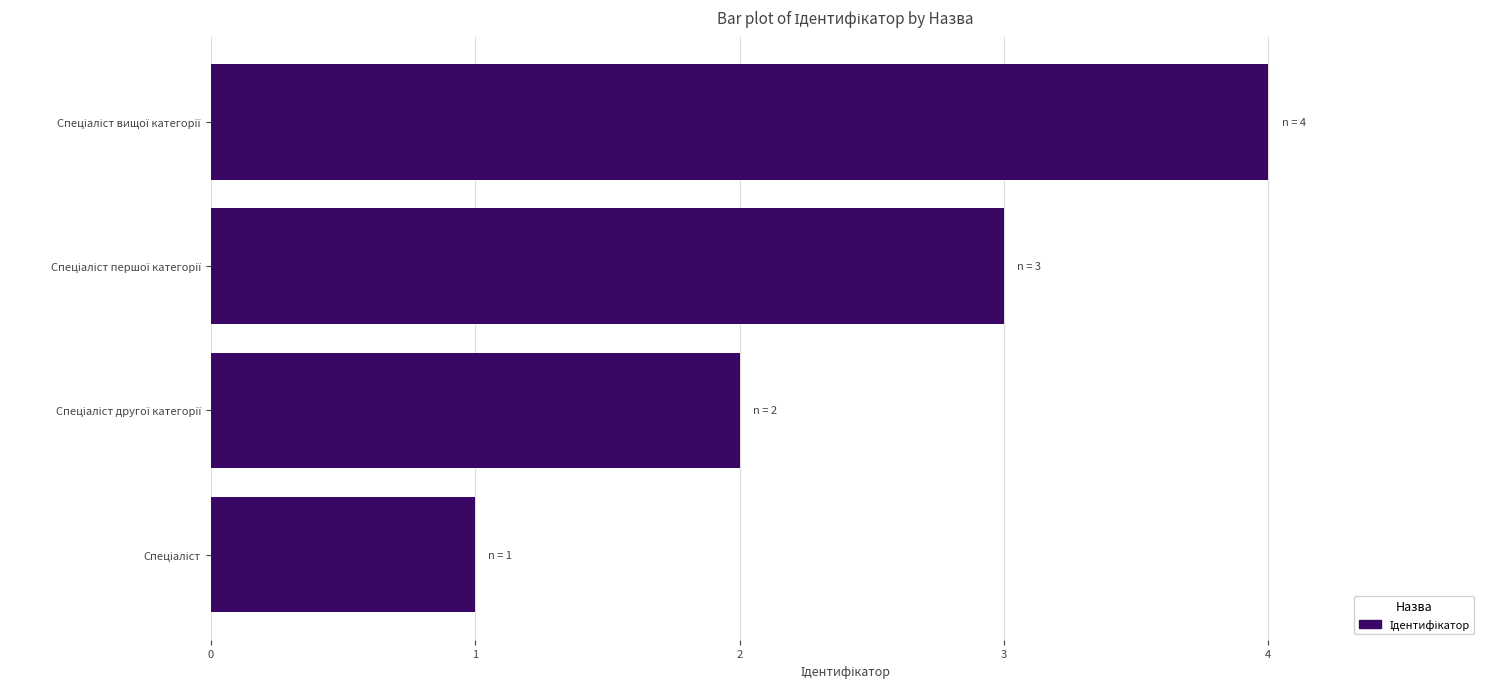

What is the sum of all values?

10